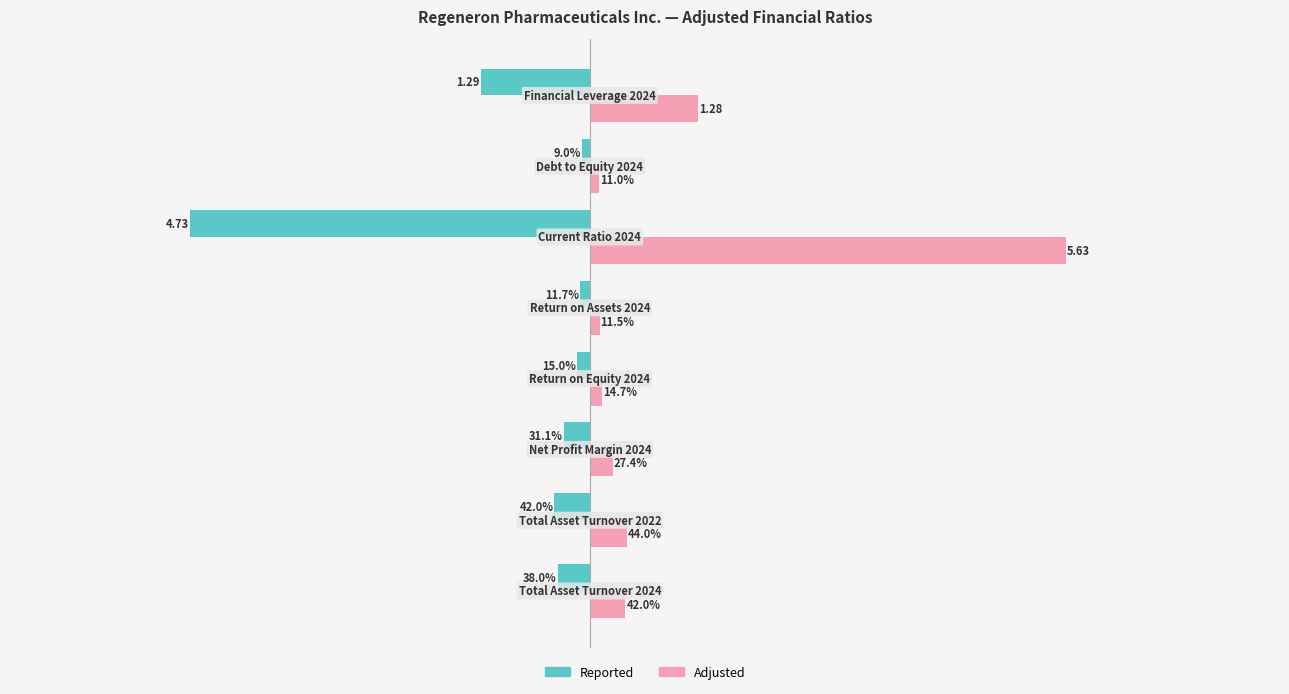

What are all the series names shown in the legend?

Reported, Adjusted